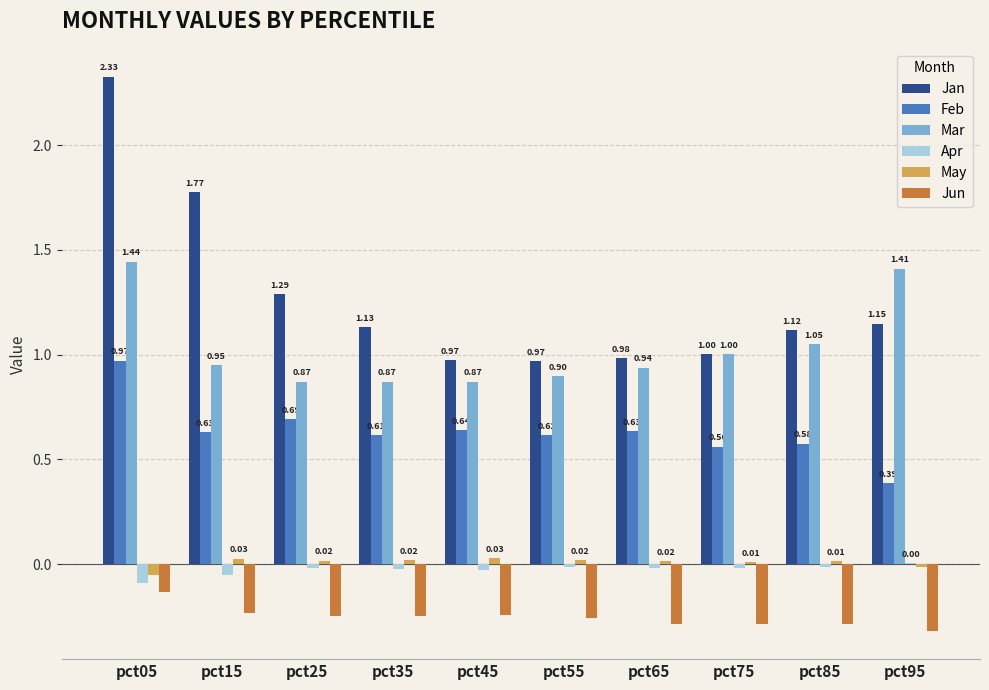

The Jan series shows 1.5 at pct45. True or false?

False